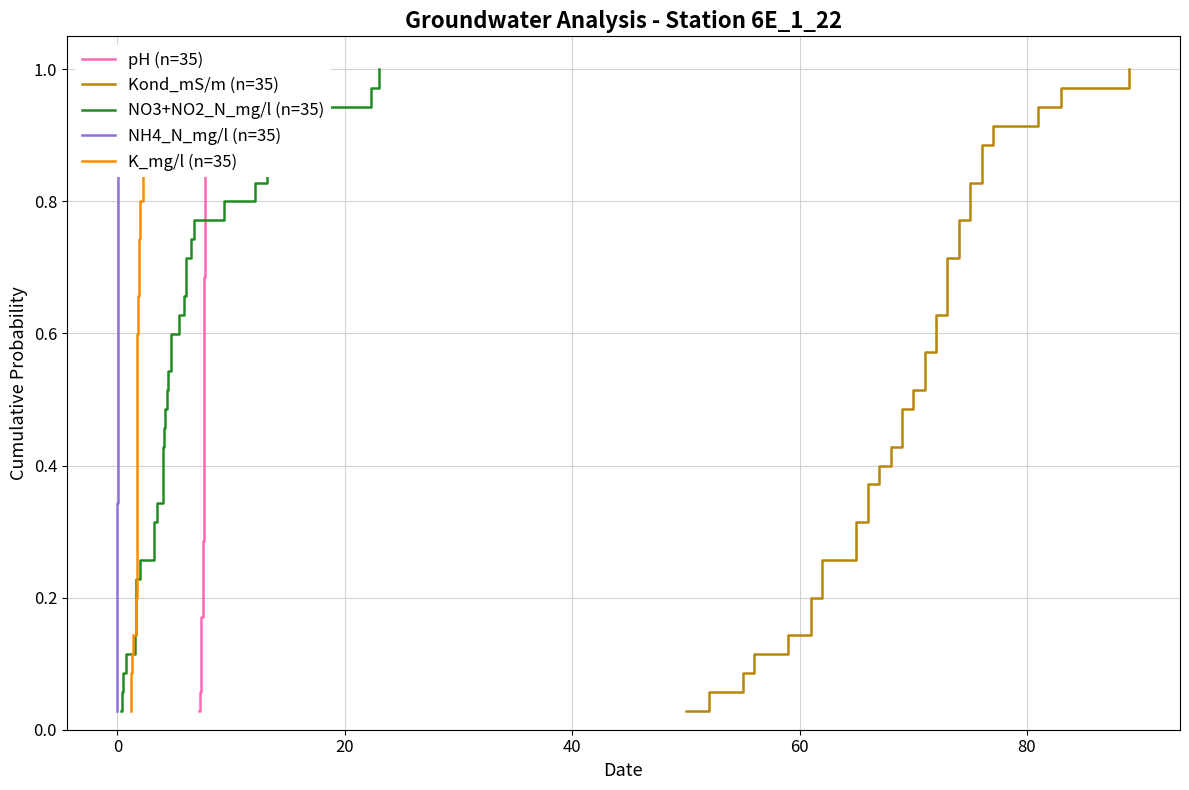

The value of NO3+NO2_N_mg/l (n=35) at −20 is 0.0. True or false?

False